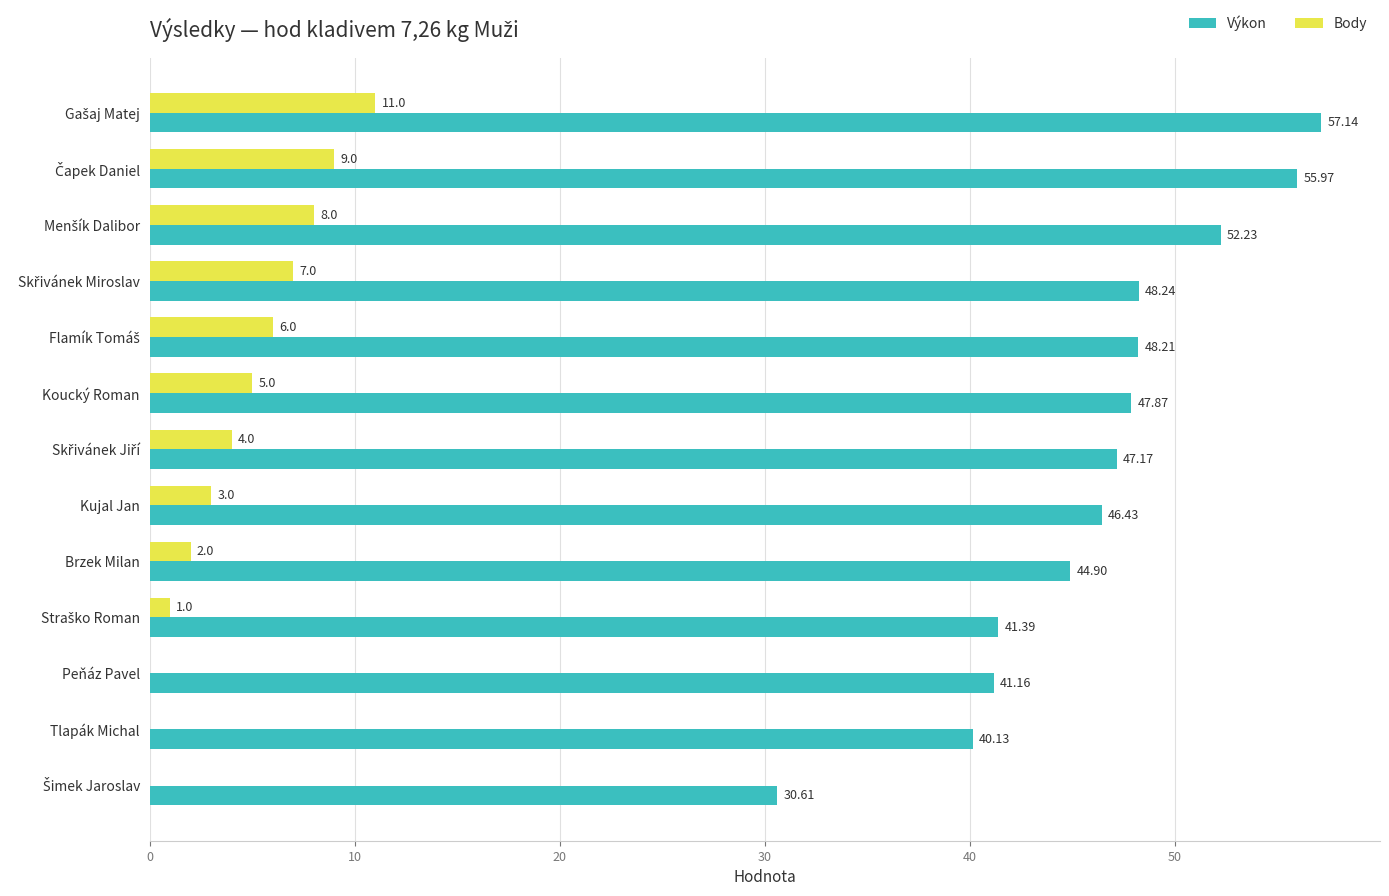

What is the sum of all Výkon values?

601.5